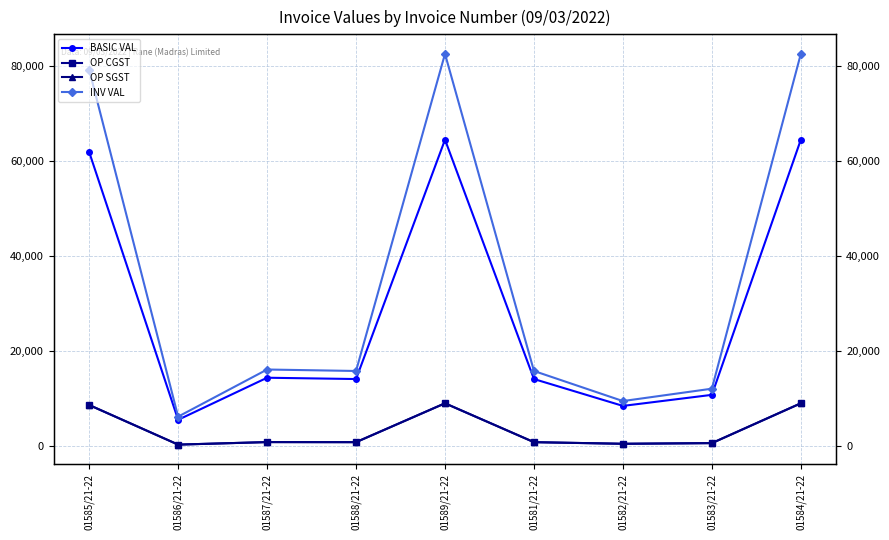

Which category has the lowest value in the OP CGST series?

01586/21-22